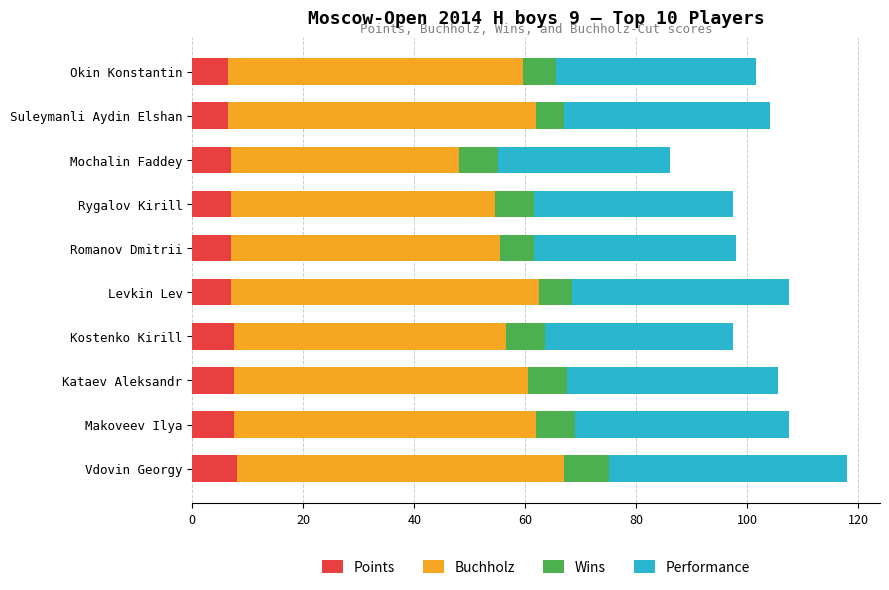

What is the average value of the Points series?

7.2